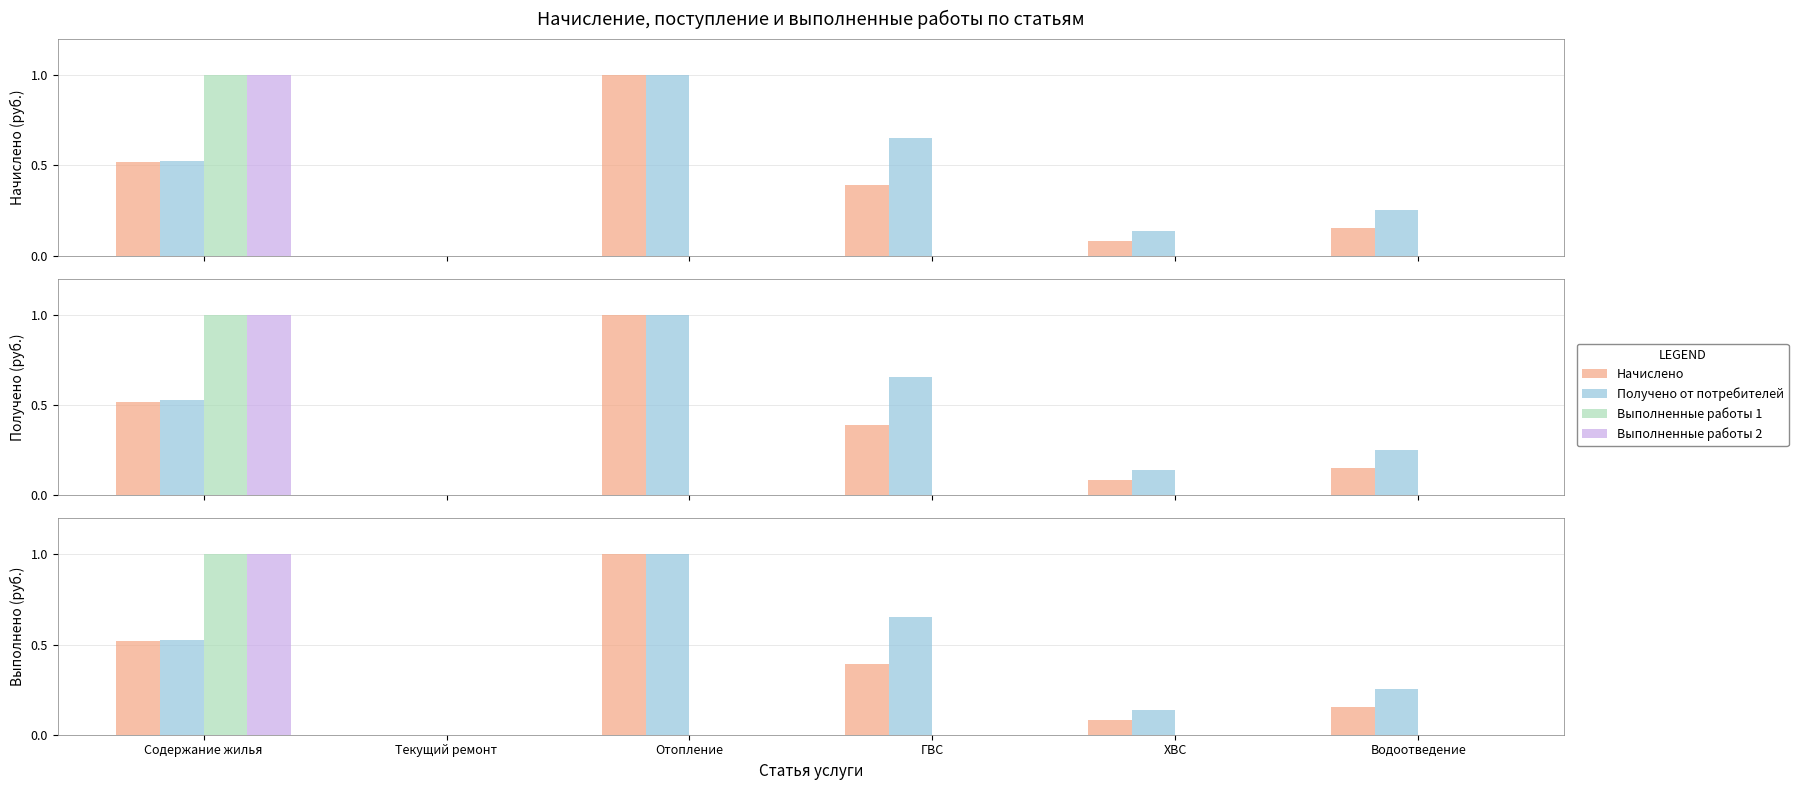

Between Текущий ремонт and ХВС, which series saw the biggest shift?

Получено от потребителей